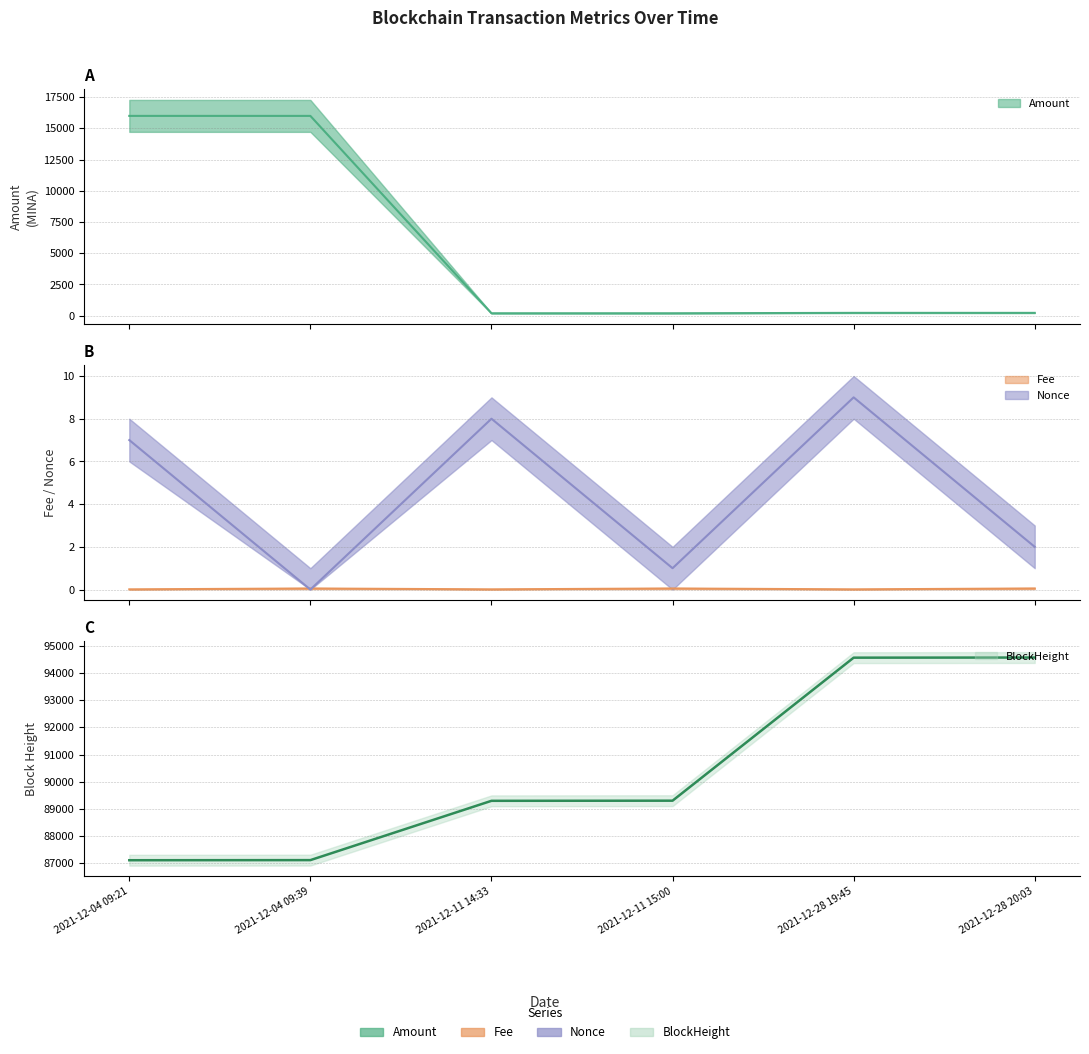

What is the difference between the maximum and minimum values in the Nonce series?

9.0